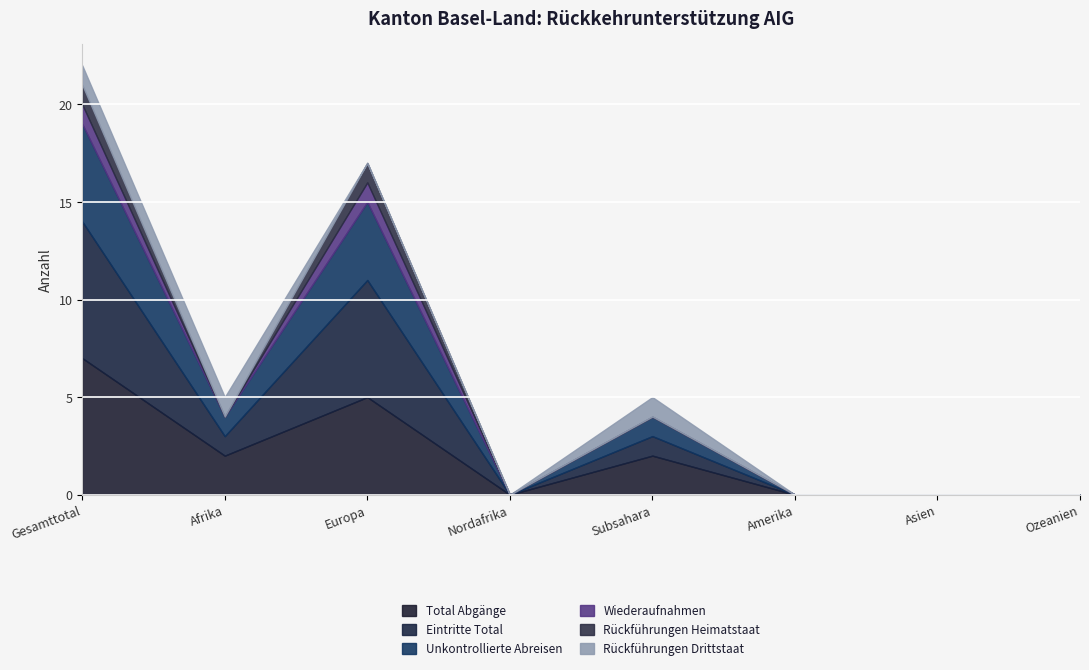

What is the sum of all Unkontrollierte Abreisen values?

11